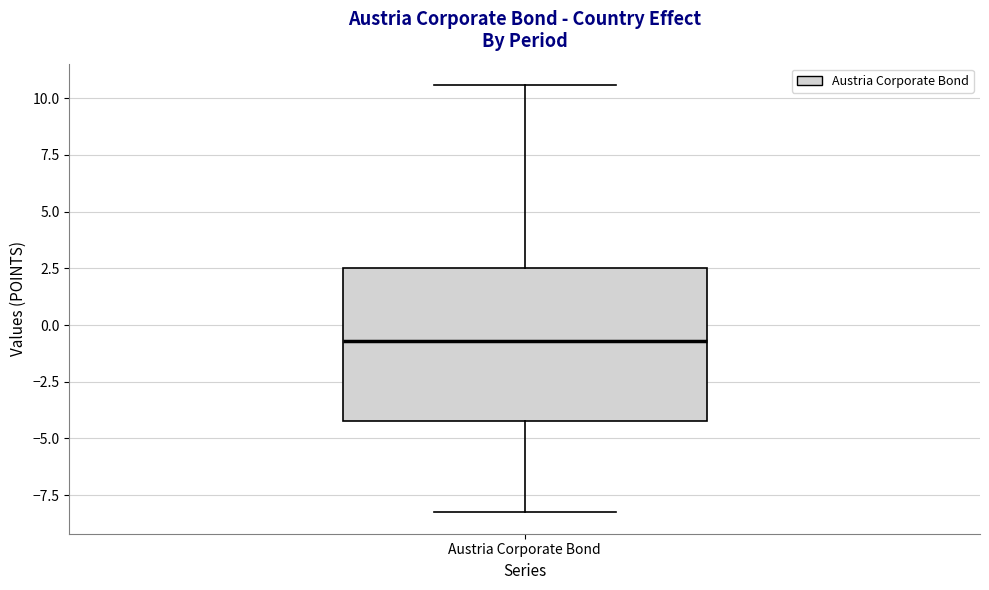

Where is the lower edge of the box for Austria Corporate Bond on the y-axis? The values are not printed on the chart, so give them approximately, as read against the axis.

-4.0